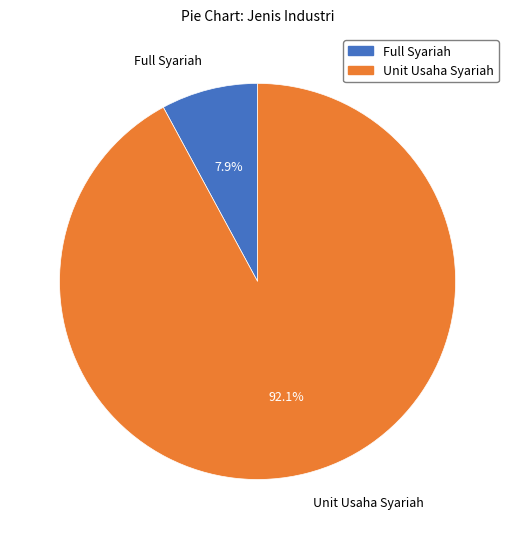

How many segments does this pie chart have?

2